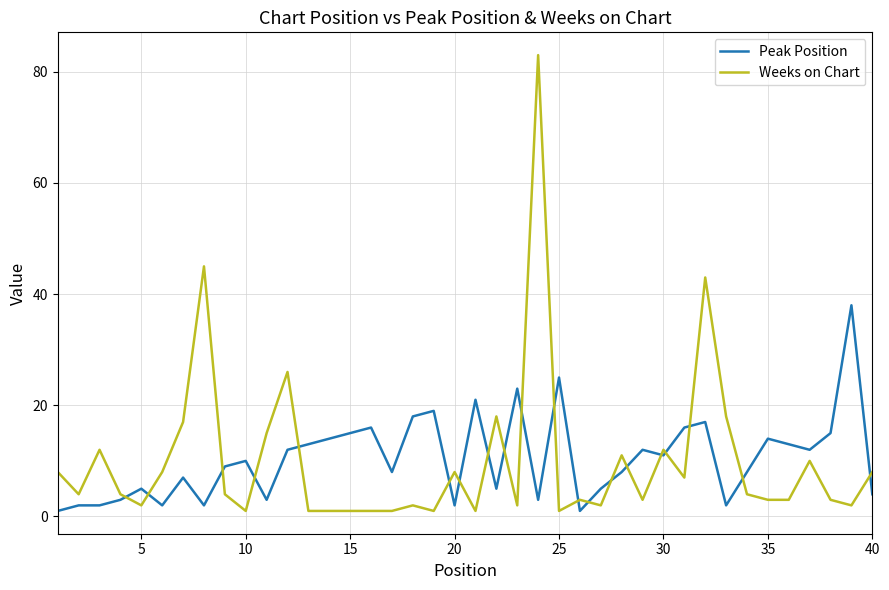

List the series in order of their peak value, highest first.

Weeks on Chart, Peak Position